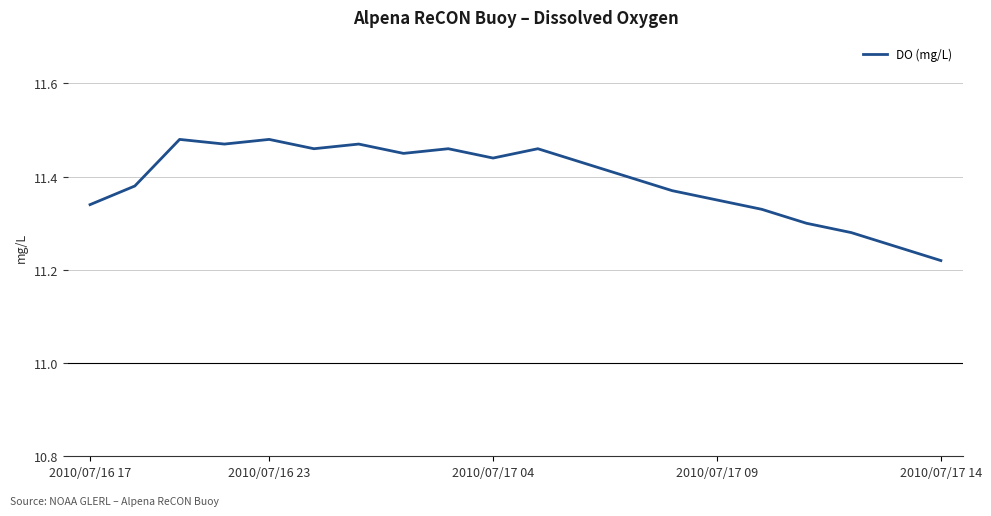

What is the difference between the maximum and minimum values?

0.3